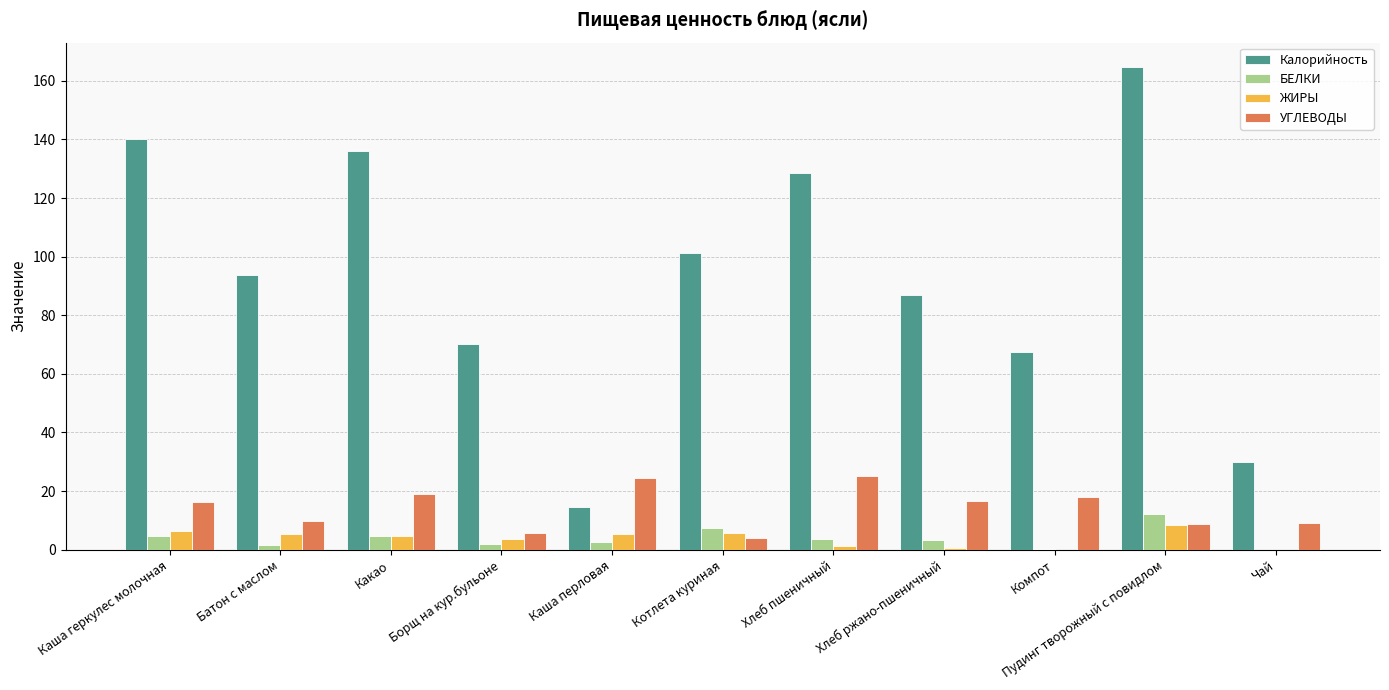

The value of Калорийность at Каша перловая is 19.9. True or false?

False